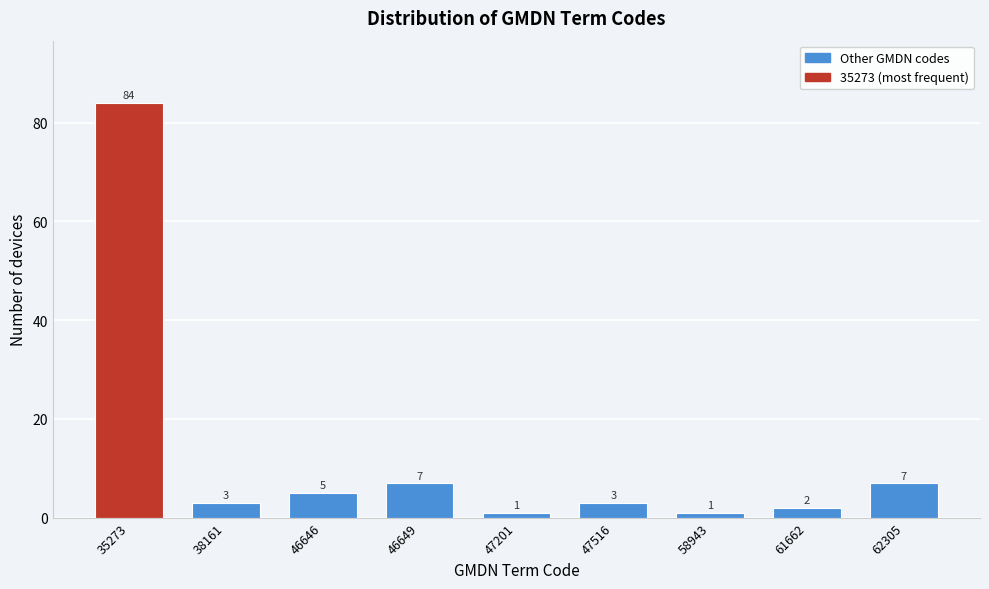

Reading left to right, extract all data points from this chart.

84	3	5	7	1	3	1	2	7